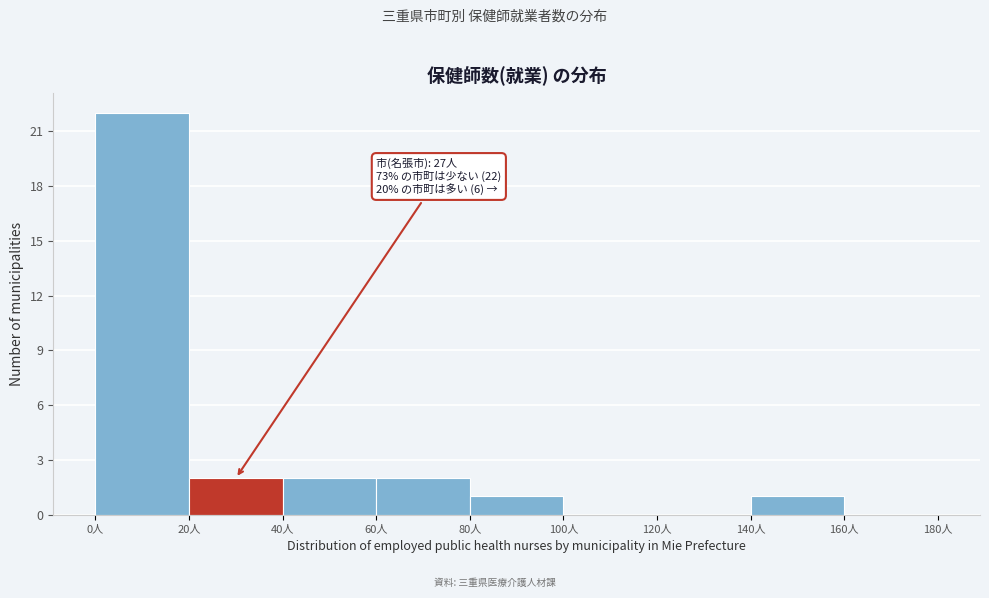

Which range on the x-axis has the tallest bar?

0 to 20